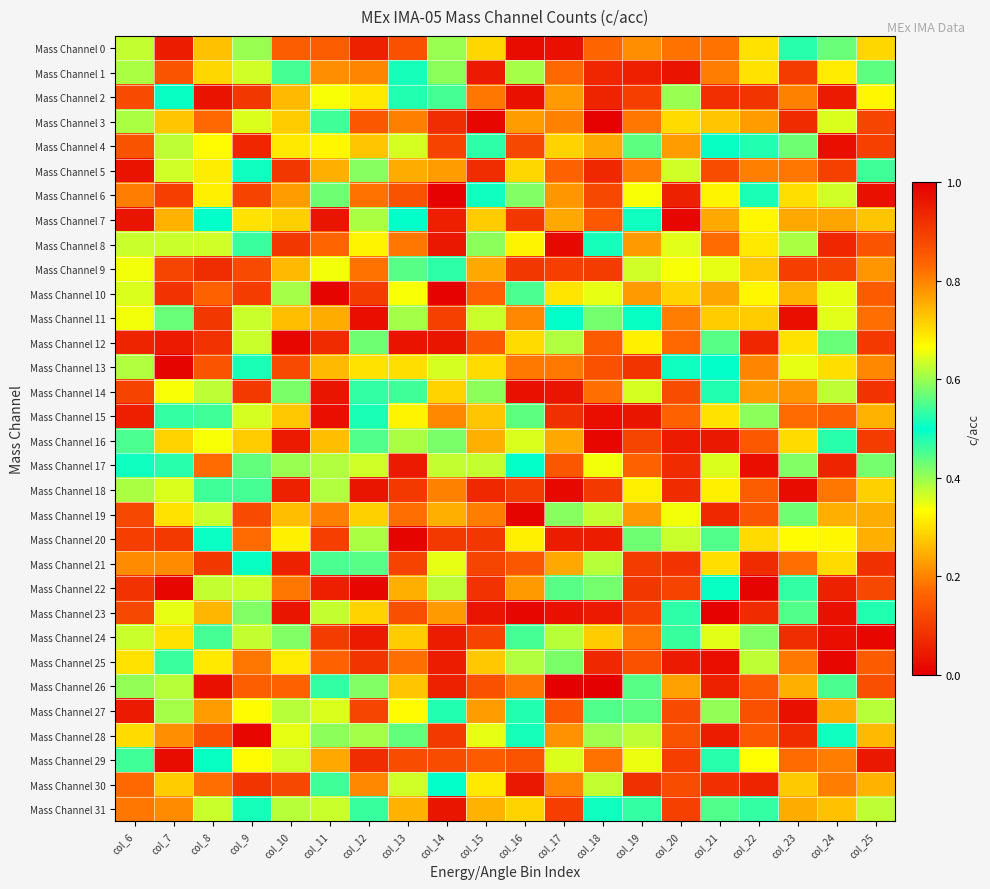

Reading right to left, what are all the values shown in this chart?

Mass Channel 0: col_25=0.3	col_24=0.4	col_23=0.5	col_22=0.3	col_21=0.2	col_20=0.2	col_19=0.2	col_18=0.8	col_17=1.0	col_16=0.0	col_15=0.7	col_14=0.6	col_13=0.9	col_12=0.1	col_11=0.2	col_10=0.2	col_9=0.6	col_8=0.7	col_7=1.0	col_6=0.4
Mass Channel 1: col_25=0.4	col_24=0.7	col_23=0.1	col_22=0.3	col_21=0.8	col_20=1.0	col_19=0.9	col_18=0.1	col_17=0.2	col_16=0.6	col_15=0.0	col_14=0.6	col_13=0.5	col_12=0.2	col_11=0.8	col_10=0.5	col_9=0.4	col_8=0.3	col_7=0.1	col_6=0.6
Mass Channel 2: col_25=0.3	col_24=0.0	col_23=0.2	col_22=0.1	col_21=0.9	col_20=0.6	col_19=0.9	col_18=0.9	col_17=0.8	col_16=1.0	col_15=0.2	col_14=0.5	col_13=0.5	col_12=0.3	col_11=0.7	col_10=0.3	col_9=0.9	col_8=0.0	col_7=0.5	col_6=0.1
Mass Channel 3: col_25=0.1	col_24=0.4	col_23=0.1	col_22=0.8	col_21=0.7	col_20=0.7	col_19=0.8	col_18=0.0	col_17=0.2	col_16=0.8	col_15=1.0	col_14=0.1	col_13=0.8	col_12=0.1	col_11=0.5	col_10=0.3	col_9=0.4	col_8=0.8	col_7=0.3	col_6=0.4
Mass Channel 4: col_25=0.1	col_24=0.0	col_23=0.4	col_22=0.5	col_21=0.5	col_20=0.8	col_19=0.6	col_18=0.8	col_17=0.7	col_16=0.1	col_15=0.5	col_14=0.9	col_13=0.6	col_12=0.7	col_11=0.3	col_10=0.3	col_9=0.1	col_8=0.3	col_7=0.6	col_6=0.9
Mass Channel 5: col_25=0.5	col_24=0.9	col_23=0.2	col_22=0.8	col_21=0.9	col_20=0.6	col_19=0.8	col_18=0.9	col_17=0.2	col_16=0.3	col_15=0.1	col_14=0.2	col_13=0.8	col_12=0.4	col_11=0.2	col_10=0.9	col_9=0.5	col_8=0.3	col_7=0.6	col_6=0.0
Mass Channel 6: col_25=1.0	col_24=0.4	col_23=0.7	col_22=0.5	col_21=0.3	col_20=0.9	col_19=0.3	col_18=0.1	col_17=0.2	col_16=0.4	col_15=0.5	col_14=0.0	col_13=0.9	col_12=0.8	col_11=0.4	col_10=0.2	col_9=0.1	col_8=0.3	col_7=0.9	col_6=0.8
Mass Channel 7: col_25=0.7	col_24=0.2	col_23=0.8	col_22=0.7	col_21=0.2	col_20=1.0	col_19=0.5	col_18=0.1	col_17=0.2	col_16=0.9	col_15=0.3	col_14=0.1	col_13=0.5	col_12=0.6	col_11=0.0	col_10=0.3	col_9=0.3	col_8=0.5	col_7=0.3	col_6=1.0
Mass Channel 8: col_25=0.1	col_24=0.9	col_23=0.4	col_22=0.7	col_21=0.2	col_20=0.6	col_19=0.2	col_18=0.5	col_17=0.0	col_16=0.7	col_15=0.6	col_14=0.0	col_13=0.2	col_12=0.3	col_11=0.8	col_10=0.1	col_9=0.5	col_8=0.6	col_7=0.6	col_6=0.4
Mass Channel 9: col_25=0.8	col_24=0.9	col_23=0.9	col_22=0.7	col_21=0.3	col_20=0.3	col_19=0.6	col_18=0.9	col_17=0.9	col_16=0.1	col_15=0.2	col_14=0.5	col_13=0.6	col_12=0.8	col_11=0.7	col_10=0.3	col_9=0.9	col_8=0.9	col_7=0.1	col_6=0.3
Mass Channel 10: col_25=0.8	col_24=0.6	col_23=0.7	col_22=0.3	col_21=0.2	col_20=0.7	col_19=0.2	col_18=0.7	col_17=0.7	col_16=0.5	col_15=0.2	col_14=0.0	col_13=0.7	col_12=0.1	col_11=0.0	col_10=0.6	col_9=0.9	col_8=0.2	col_7=0.1	col_6=0.6
Mass Channel 11: col_25=0.2	col_24=0.6	col_23=0.0	col_22=0.3	col_21=0.7	col_20=0.2	col_19=0.5	col_18=0.6	col_17=0.5	col_16=0.8	col_15=0.6	col_14=0.9	col_13=0.4	col_12=1.0	col_11=0.2	col_10=0.3	col_9=0.4	col_8=0.1	col_7=0.6	col_6=0.7
Mass Channel 12: col_25=0.1	col_24=0.6	col_23=0.7	col_22=0.9	col_21=0.6	col_20=0.2	col_19=0.3	col_18=0.9	col_17=0.4	col_16=0.3	col_15=0.9	col_14=1.0	col_13=1.0	col_12=0.4	col_11=0.9	col_10=0.0	col_9=0.4	col_8=0.9	col_7=1.0	col_6=0.9
Mass Channel 13: col_25=0.8	col_24=0.7	col_23=0.6	col_22=0.8	col_21=0.5	col_20=0.5	col_19=0.9	col_18=0.9	col_17=0.8	col_16=0.8	col_15=0.3	col_14=0.4	col_13=0.7	col_12=0.7	col_11=0.7	col_10=0.9	col_9=0.5	col_8=0.1	col_7=1.0	col_6=0.6
Mass Channel 14: col_25=0.1	col_24=0.6	col_23=0.2	col_22=0.8	col_21=0.5	col_20=0.1	col_19=0.4	col_18=0.8	col_17=0.0	col_16=0.0	col_15=0.6	col_14=0.3	col_13=0.5	col_12=0.5	col_11=0.0	col_10=0.6	col_9=0.1	col_8=0.4	col_7=0.3	col_6=0.9
Mass Channel 15: col_25=0.3	col_24=0.2	col_23=0.2	col_22=0.4	col_21=0.7	col_20=0.8	col_19=1.0	col_18=0.0	col_17=0.1	col_16=0.4	col_15=0.3	col_14=0.8	col_13=0.3	col_12=0.5	col_11=1.0	col_10=0.7	col_9=0.6	col_8=0.5	col_7=0.5	col_6=0.1
Mass Channel 16: col_25=0.1	col_24=0.5	col_23=0.7	col_22=0.9	col_21=0.0	col_20=0.0	col_19=0.1	col_18=0.0	col_17=0.8	col_16=0.4	col_15=0.2	col_14=0.4	col_13=0.6	col_12=0.6	col_11=0.7	col_10=1.0	col_9=0.3	col_8=0.7	col_7=0.7	col_6=0.5
Mass Channel 17: col_25=0.6	col_24=0.9	col_23=0.6	col_22=0.0	col_21=0.6	col_20=0.1	col_19=0.2	col_18=0.7	col_17=0.9	col_16=0.5	col_15=0.6	col_14=0.4	col_13=0.0	col_12=0.6	col_11=0.6	col_10=0.4	col_9=0.4	col_8=0.2	col_7=0.5	col_6=0.5
Mass Channel 18: col_25=0.3	col_24=0.8	col_23=0.0	col_22=0.8	col_21=0.3	col_20=0.1	col_19=0.7	col_18=0.1	col_17=0.0	col_16=0.1	col_15=0.1	col_14=0.2	col_13=0.9	col_12=1.0	col_11=0.4	col_10=0.9	col_9=0.5	col_8=0.5	col_7=0.6	col_6=0.4
Mass Channel 19: col_25=0.8	col_24=0.8	col_23=0.4	col_22=0.9	col_21=0.9	col_20=0.3	col_19=0.8	col_18=0.4	col_17=0.4	col_16=1.0	col_15=0.8	col_14=0.8	col_13=0.2	col_12=0.3	col_11=0.8	col_10=0.7	col_9=0.9	col_8=0.6	col_7=0.7	col_6=0.1
Mass Channel 20: col_25=0.8	col_24=0.7	col_23=0.3	col_22=0.3	col_21=0.4	col_20=0.6	col_19=0.6	col_18=1.0	col_17=1.0	col_16=0.3	col_15=0.1	col_14=0.9	col_13=0.0	col_12=0.4	col_11=0.9	col_10=0.3	col_9=0.8	col_8=0.5	col_7=0.9	col_6=0.1
Mass Channel 21: col_25=0.1	col_24=0.7	col_23=0.8	col_22=0.1	col_21=0.7	col_20=0.1	col_19=0.1	col_18=0.6	col_17=0.8	col_16=0.1	col_15=0.1	col_14=0.4	col_13=0.9	col_12=0.4	col_11=0.5	col_10=0.1	col_9=0.5	col_8=0.1	col_7=0.8	col_6=0.8
Mass Channel 22: col_25=0.1	col_24=0.1	col_23=0.5	col_22=0.0	col_21=0.5	col_20=0.1	col_19=0.9	col_18=0.4	col_17=0.6	col_16=0.8	col_15=0.1	col_14=0.4	col_13=0.8	col_12=1.0	col_11=0.9	col_10=0.8	col_9=0.4	col_8=0.4	col_7=1.0	col_6=0.1
Mass Channel 23: col_25=0.5	col_24=1.0	col_23=0.6	col_22=0.1	col_21=1.0	col_20=0.5	col_19=0.9	col_18=0.0	col_17=1.0	col_16=0.0	col_15=1.0	col_14=0.2	col_13=0.9	col_12=0.3	col_11=0.4	col_10=1.0	col_9=0.6	col_8=0.7	col_7=0.6	col_6=0.1
Mass Channel 24: col_25=1.0	col_24=1.0	col_23=0.1	col_22=0.6	col_21=0.4	col_20=0.5	col_19=0.2	col_18=0.3	col_17=0.6	col_16=0.5	col_15=0.9	col_14=1.0	col_13=0.3	col_12=0.0	col_11=0.9	col_10=0.6	col_9=0.6	col_8=0.5	col_7=0.7	col_6=0.6
Mass Channel 25: col_25=0.2	col_24=1.0	col_23=0.8	col_22=0.4	col_21=0.0	col_20=0.0	col_19=0.9	col_18=0.9	col_17=0.4	col_16=0.6	col_15=0.7	col_14=0.9	col_13=0.8	col_12=0.9	col_11=0.2	col_10=0.7	col_9=0.8	col_8=0.3	col_7=0.5	col_6=0.7
Mass Channel 26: col_25=0.1	col_24=0.5	col_23=0.2	col_22=0.8	col_21=0.9	col_20=0.8	col_19=0.6	col_18=1.0	col_17=1.0	col_16=0.8	col_15=0.9	col_14=0.1	col_13=0.3	col_12=0.4	col_11=0.5	col_10=0.8	col_9=0.8	col_8=1.0	col_7=0.4	col_6=0.6
Mass Channel 27: col_25=0.6	col_24=0.8	col_23=0.0	col_22=0.1	col_21=0.4	col_20=0.9	col_19=0.6	col_18=0.6	col_17=0.9	col_16=0.5	col_15=0.8	col_14=0.5	col_13=0.7	col_12=0.1	col_11=0.4	col_10=0.6	col_9=0.7	col_8=0.2	col_7=0.6	col_6=1.0
Mass Channel 28: col_25=0.3	col_24=0.5	col_23=0.9	col_22=0.1	col_21=0.9	col_20=0.9	col_19=0.6	col_18=0.4	col_17=0.8	col_16=0.5	col_15=0.3	col_14=0.9	col_13=0.4	col_12=0.4	col_11=0.6	col_10=0.4	col_9=0.0	col_8=0.1	col_7=0.2	col_6=0.7
Mass Channel 29: col_25=0.0	col_24=0.2	col_23=0.2	col_22=0.7	col_21=0.5	col_20=0.9	col_19=0.3	col_18=0.2	col_17=0.6	col_16=0.1	col_15=0.2	col_14=0.1	col_13=0.1	col_12=0.1	col_11=0.2	col_10=0.6	col_9=0.3	col_8=0.5	col_7=1.0	col_6=0.5
Mass Channel 30: col_25=0.7	col_24=0.8	col_23=0.3	col_22=0.1	col_21=0.9	col_20=0.9	col_19=0.1	col_18=0.6	col_17=0.8	col_16=0.0	col_15=0.7	col_14=0.5	col_13=0.4	col_12=0.2	col_11=0.5	col_10=0.1	col_9=0.1	col_8=0.2	col_7=0.3	col_6=0.2
Mass Channel 31: col_25=0.4	col_24=0.3	col_23=0.2	col_22=0.5	col_21=0.4	col_20=0.1	col_19=0.5	col_18=0.5	col_17=0.9	col_16=0.7	col_15=0.3	col_14=0.0	col_13=0.7	col_12=0.5	col_11=0.4	col_10=0.6	col_9=0.5	col_8=0.4	col_7=0.2	col_6=0.2